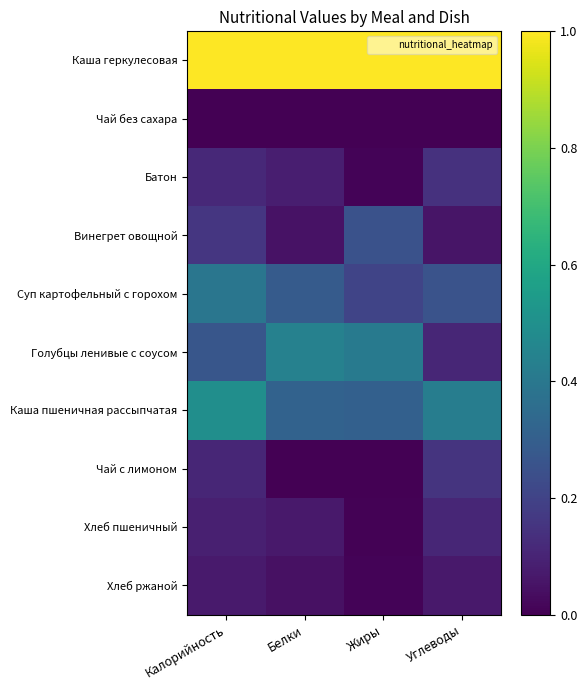

At how many categories does at least one series exceed 0?

4